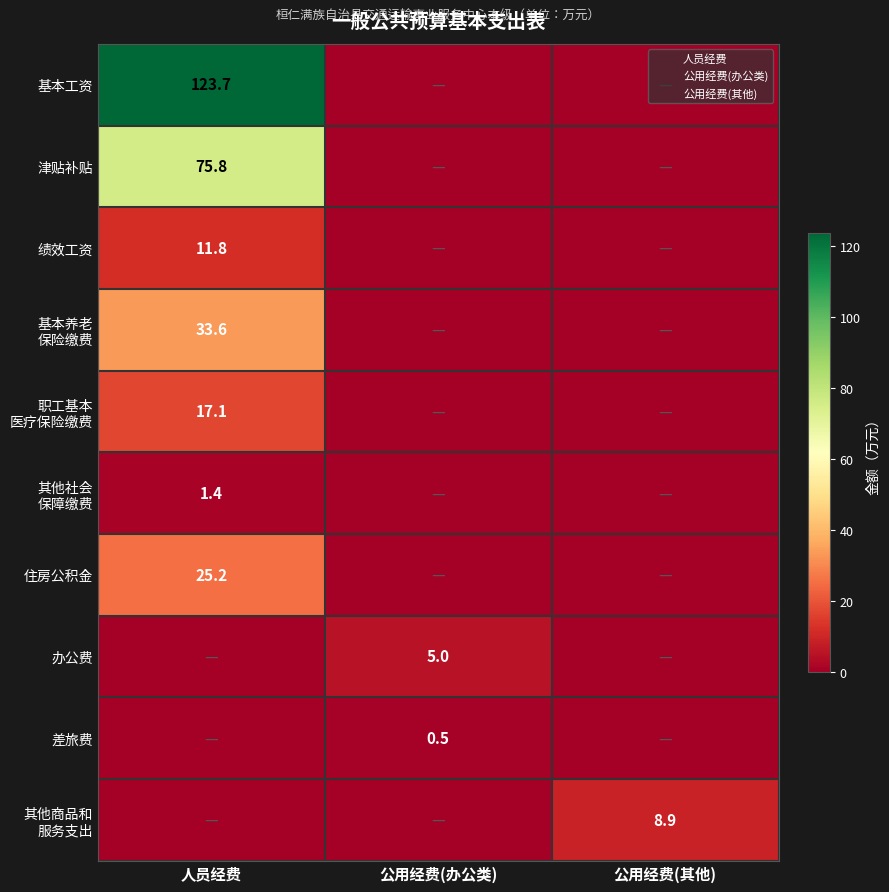

What is the difference between the maximum and minimum values in the 职工基本 医疗保险缴费 series?

17.1